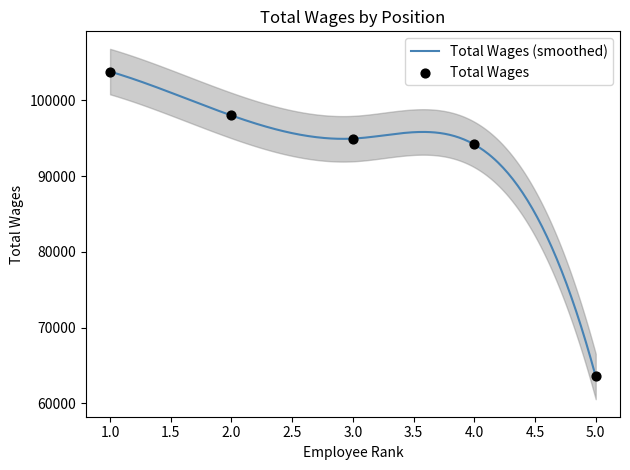

What is the ratio of the value at 4. to the value at 2.?

1.0